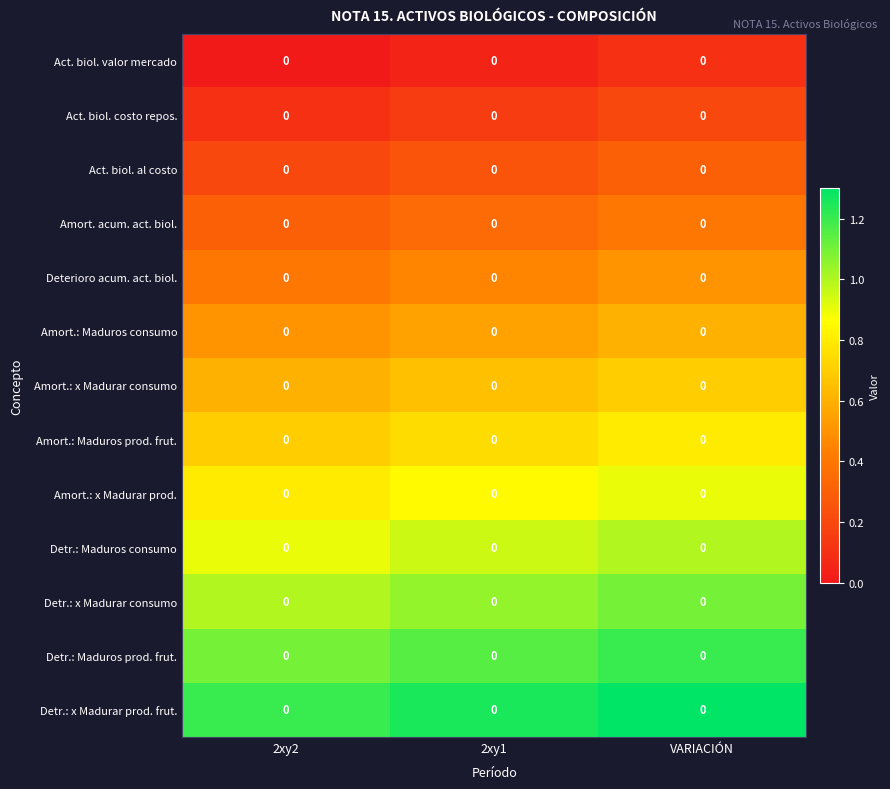

Rank the series at 2xy1 from highest to lowest value.

Detr.: x Madurar prod. frut., Detr.: Maduros prod. frut., Detr.: x Madurar consumo, Detr.: Maduros consumo, Amort.: x Madurar prod., Amort.: Maduros prod. frut., Amort.: x Madurar consumo, Amort.: Maduros consumo, Deterioro acum. act. biol., Amort. acum. act. biol., Act. biol. al costo, Act. biol. costo repos., Act. biol. valor mercado